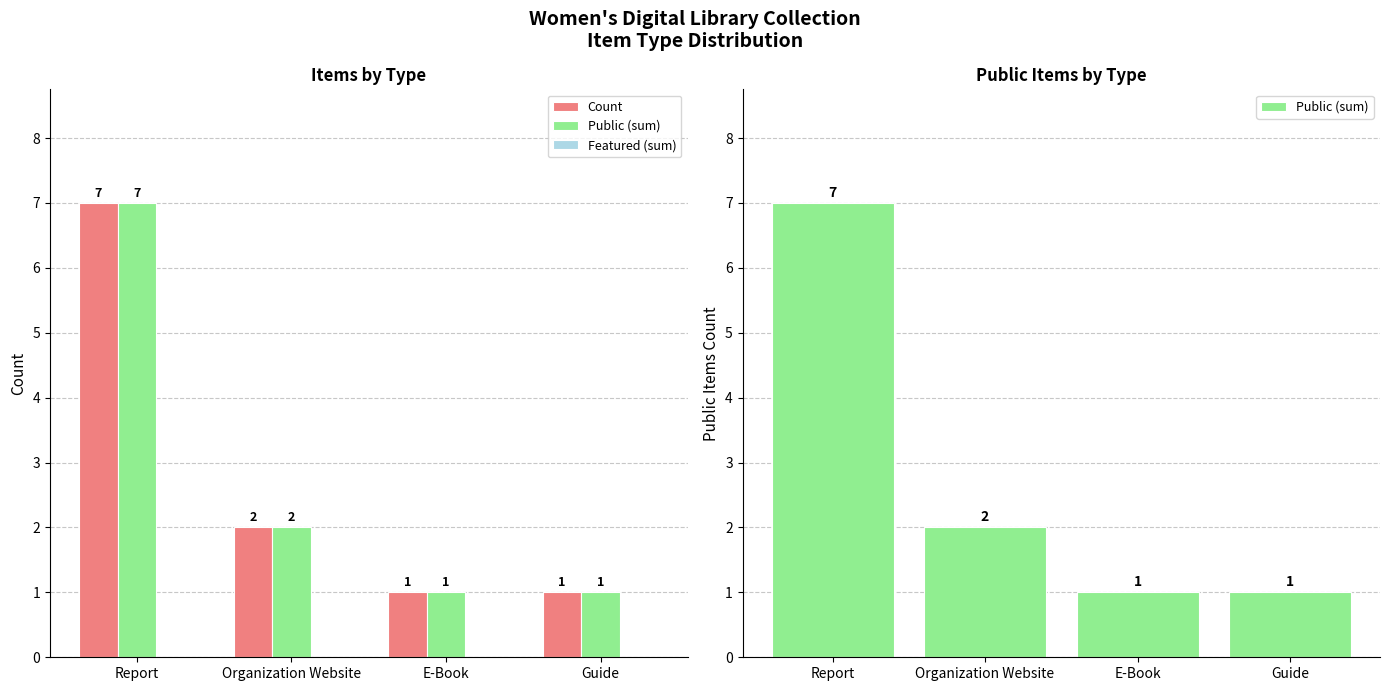

The Public (sum) series shows 1 at Guide. True or false?

True